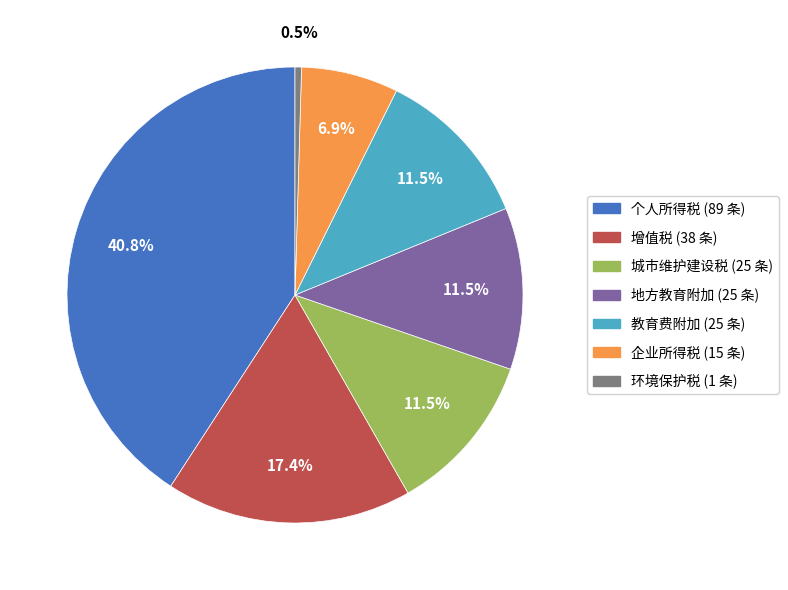

What percentage do 个人所得税 and 环境保护税 together represent?

41.3%